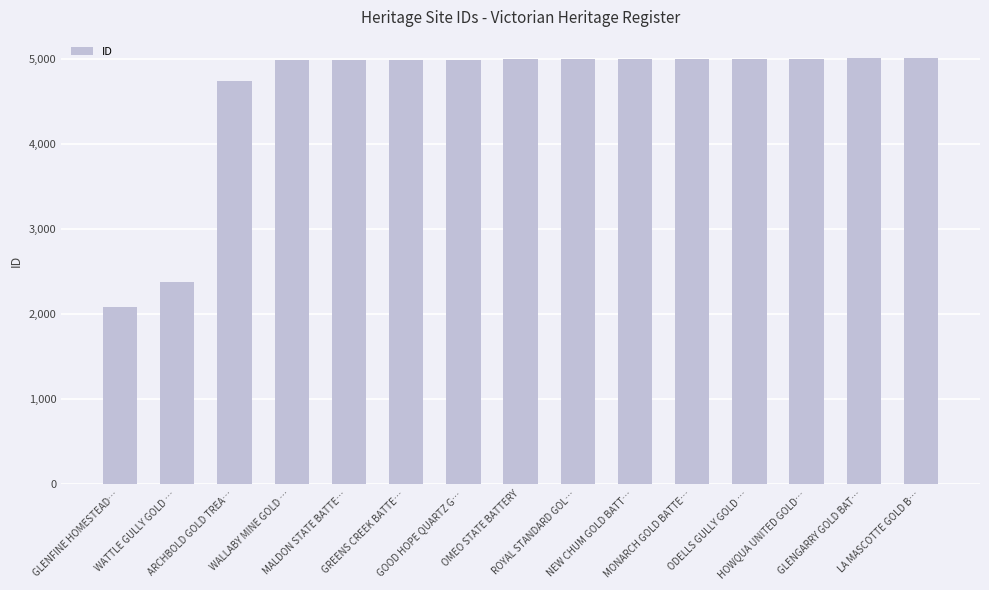

What is the value of the 6th bar from the left?

4990